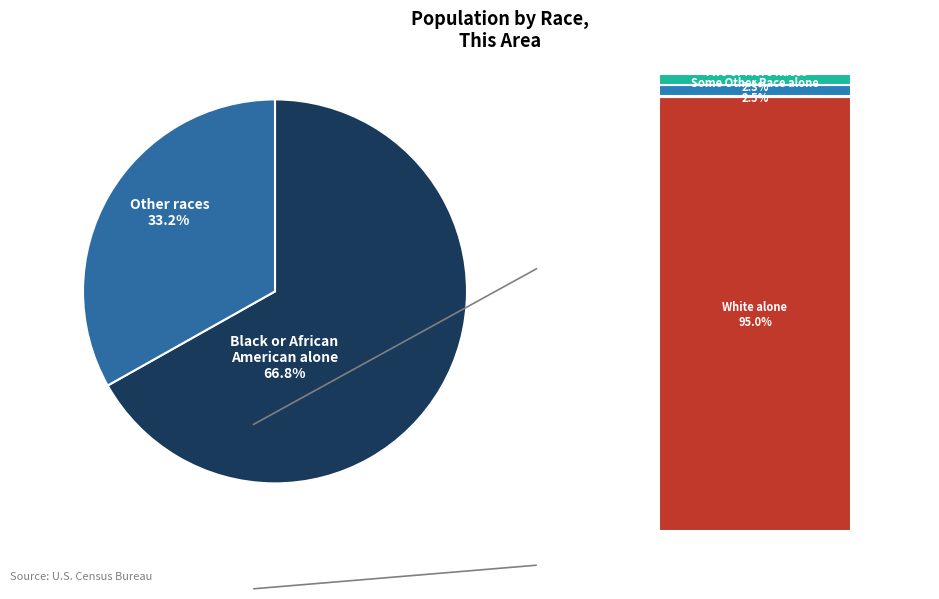

Is Two or More Races the majority of the pie?

No